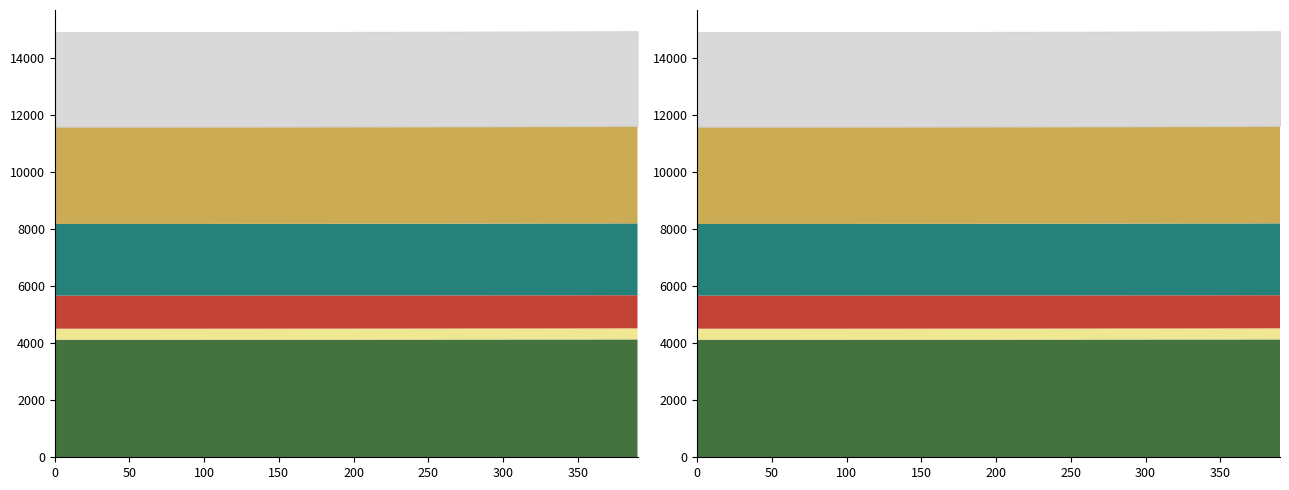

The value of mp-1225009 a=2.4322 (s3) at 1000.0 is 3.6. True or false?

True